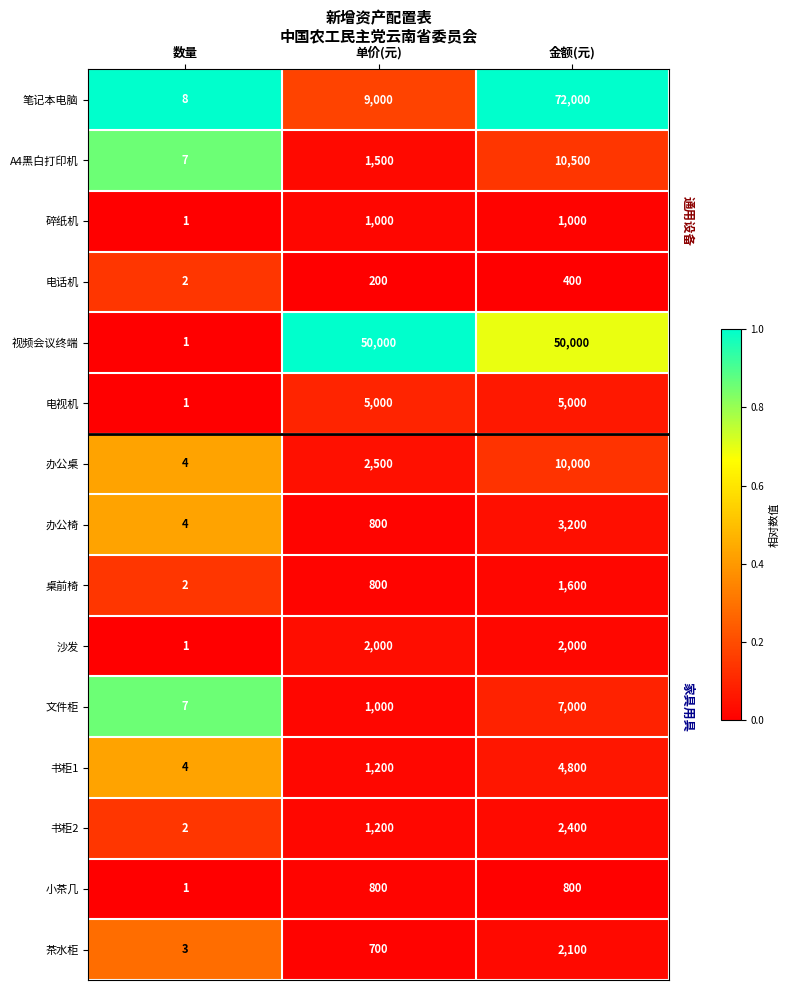

What is the sum of the 文件柜 values at 金额(元) and 单价(元)?

8000